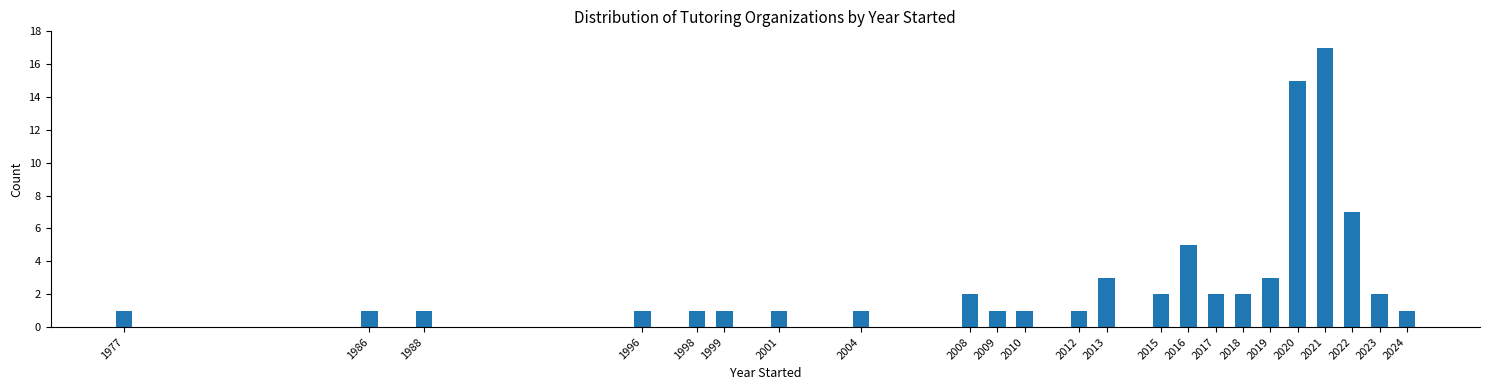

Reading right to left, transcribe all the data shown in this chart.

2024=1	2023=2	2022=7	2021=17	2020=15	2019=3	2018=2	2017=2	2016=5	2015=2	2013=3	2012=1	2010=1	2009=1	2008=2	2004=1	2001=1	1999=1	1998=1	1996=1	1988=1	1986=1	1977=1